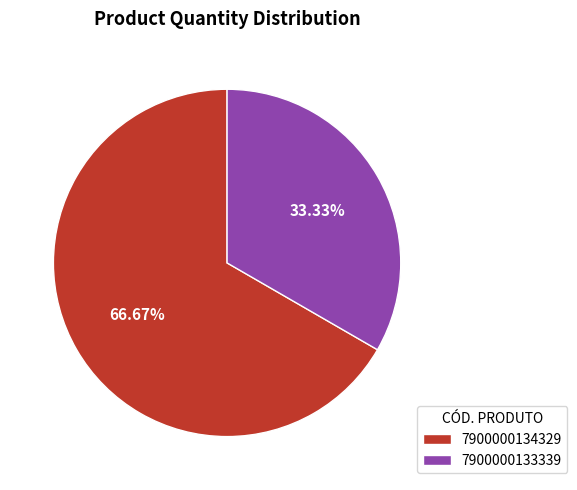

True or false: 7900000133339 accounts for 33% of the total.

True